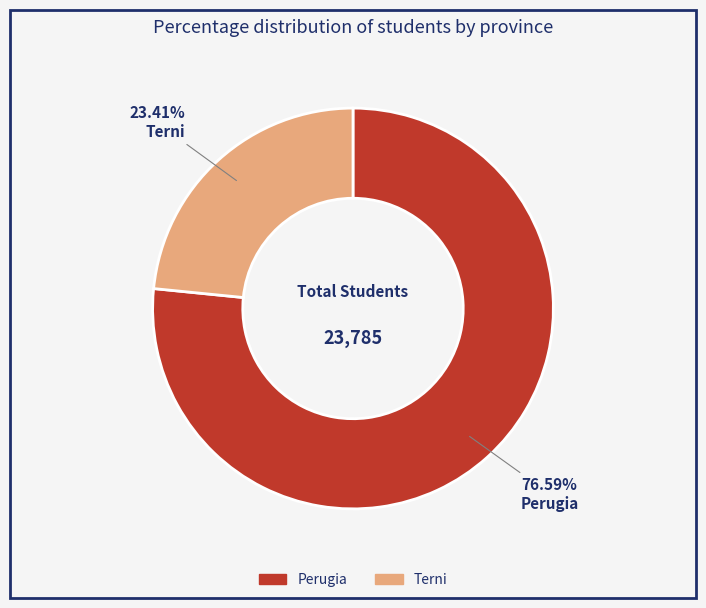

Is it true that Terni is 23% of the pie?

True